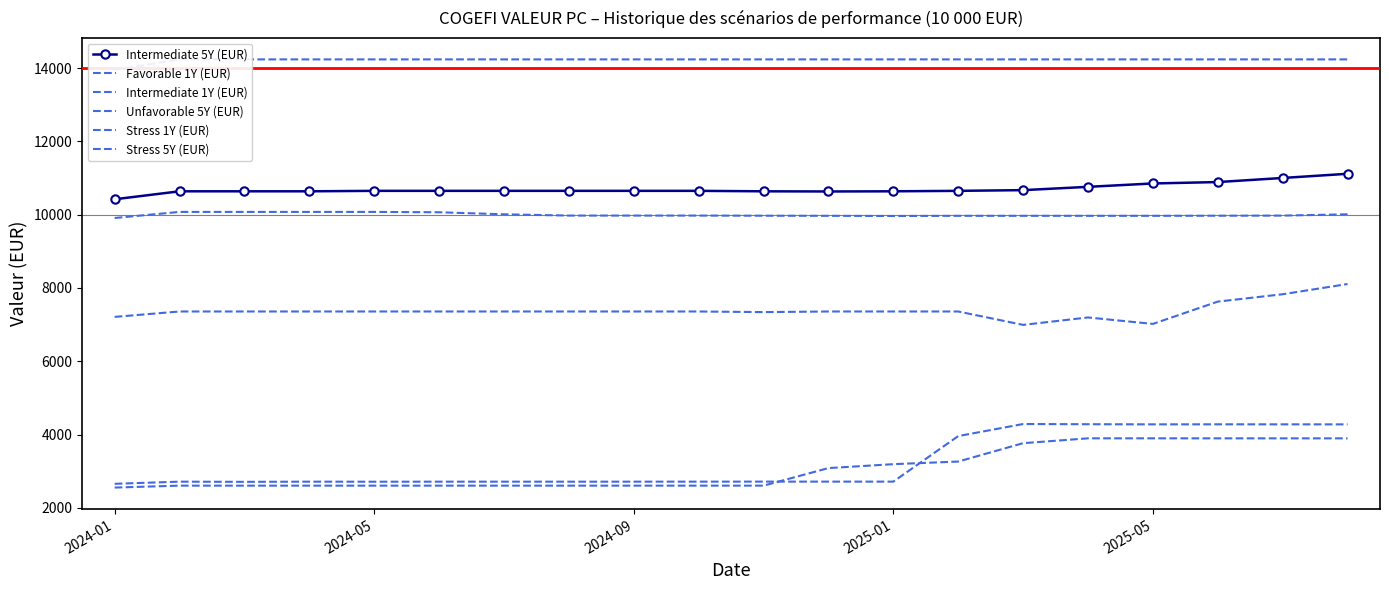

True or false: Stress 5Y (EUR) and Intermediate 1Y (EUR) intersect in this chart.

False